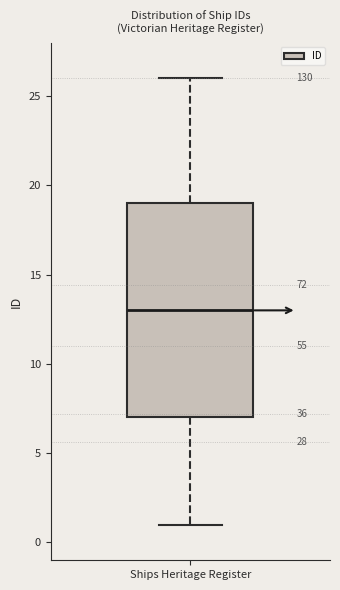

Transcribe this box plot: give where the median line is, the range the box spans, and where the two whiskers end, as read against the y-axis. The values are not printed on the chart, so give them approximately, as read against the axis.

median 13, box 7 to 19, whiskers 1 to 26